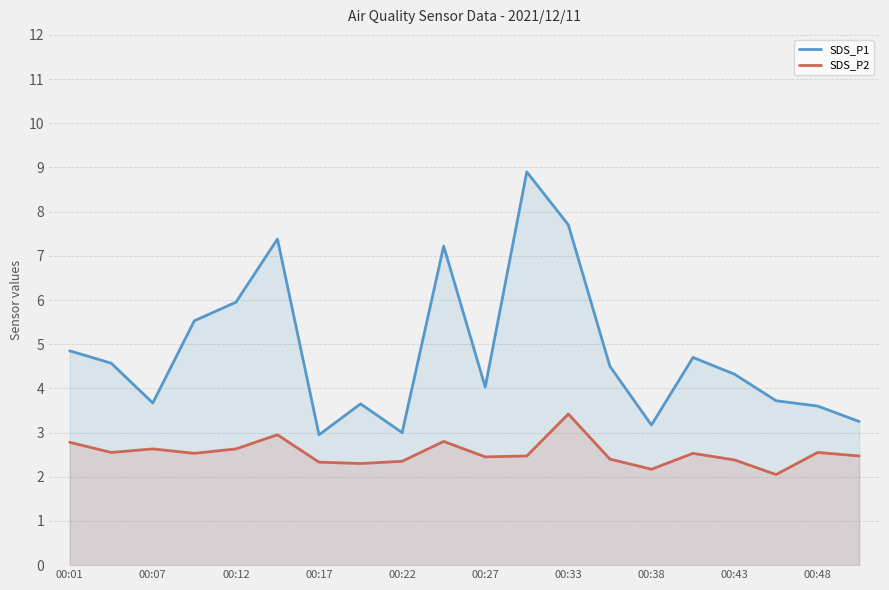

What is the smallest value displayed?

2.0